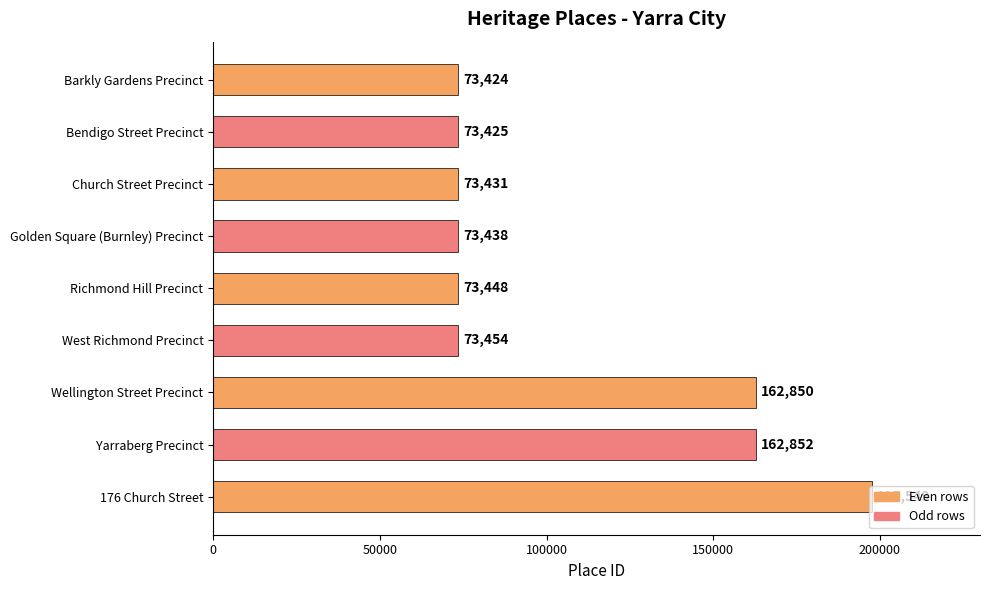

How many distinct data groups are displayed?

1